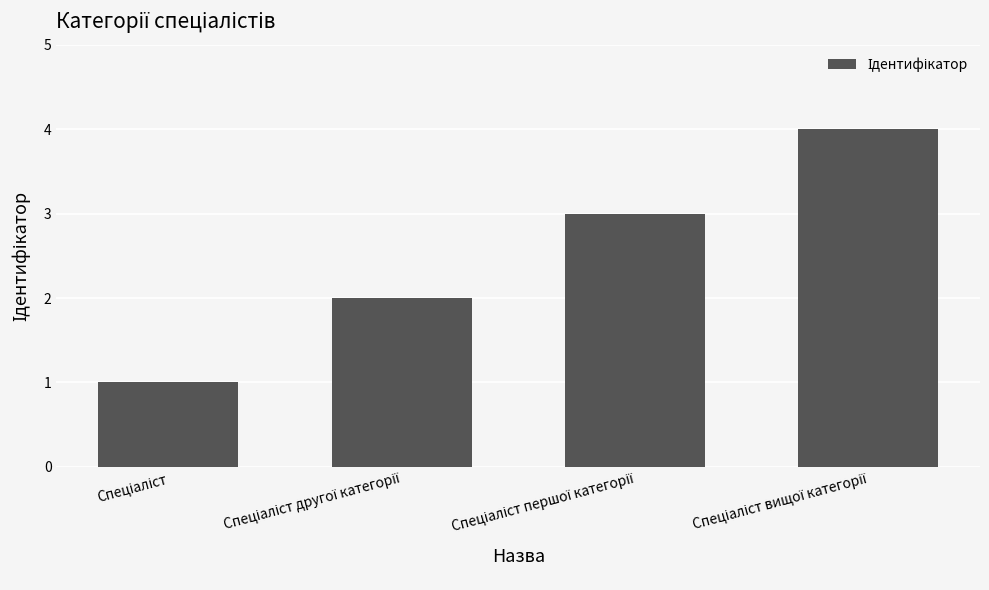

How many values are between 2 and 4?

3